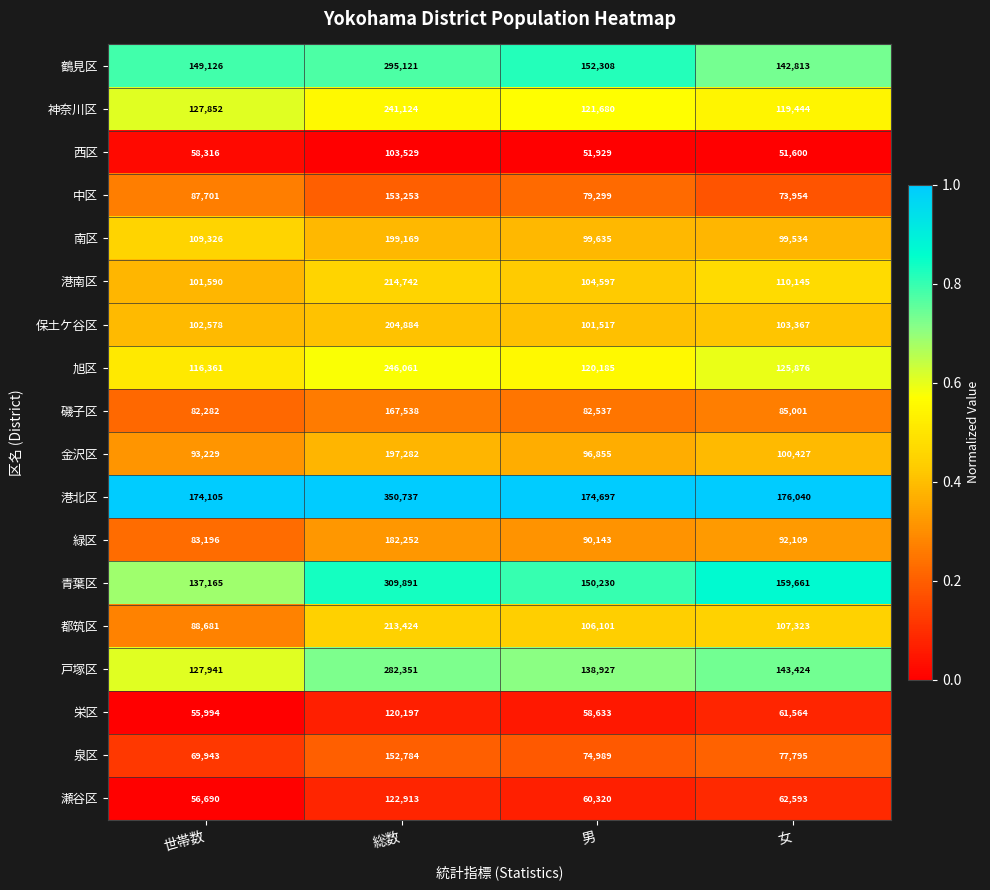

What is the difference between the 泉区 values at 世帯数 and 男?

5046